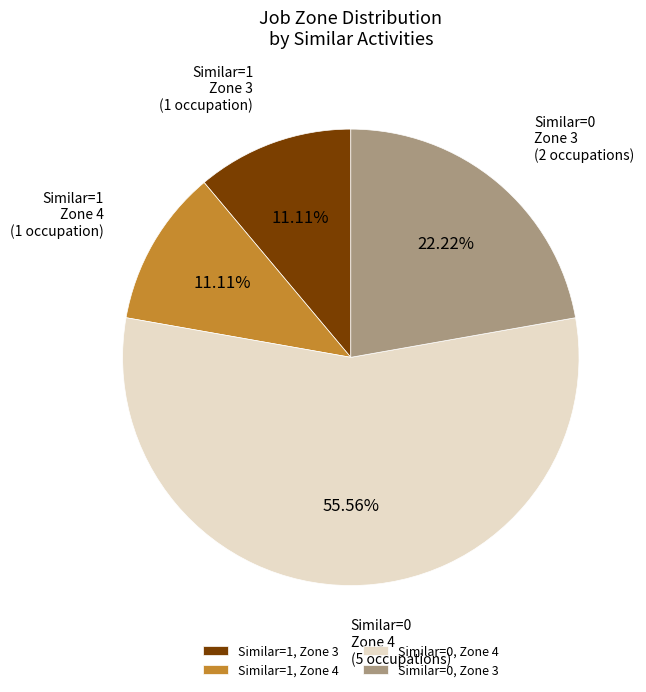

Is there a majority slice in this chart?

Yes